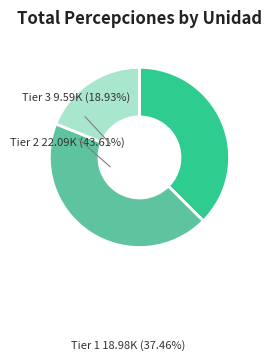

Is there a majority slice in this chart?

No